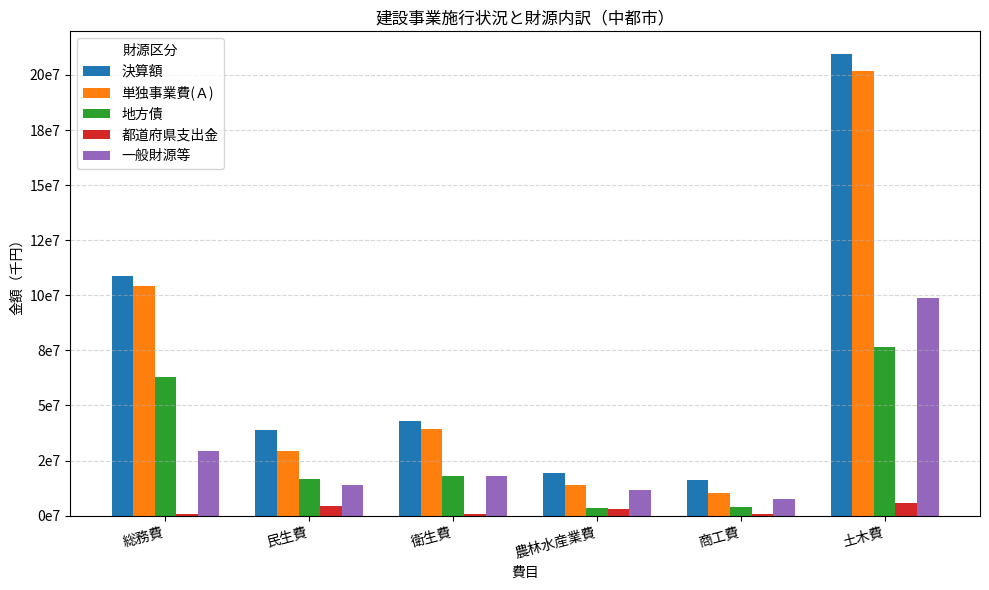

Where does the 単独事業費(Ａ) series first go above 39393359?

総務費